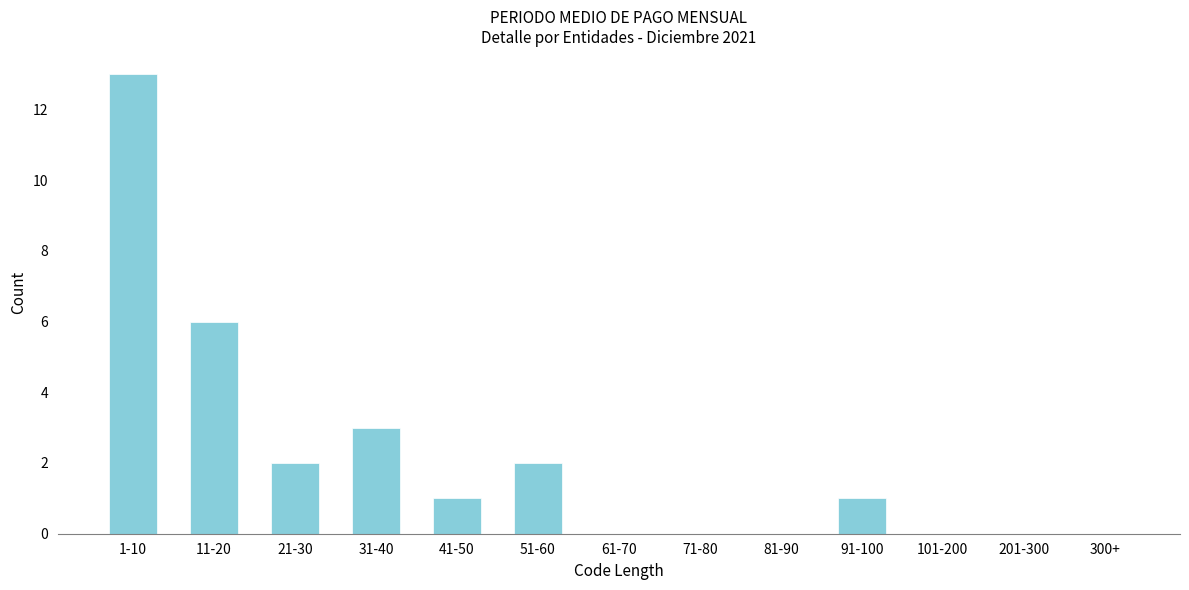

Reading right to left, transcribe all the data shown in this chart.

300+=0	201-300=0	101-200=0	91-100=1	81-90=0	71-80=0	61-70=0	51-60=2	41-50=1	31-40=3	21-30=2	11-20=6	1-10=13